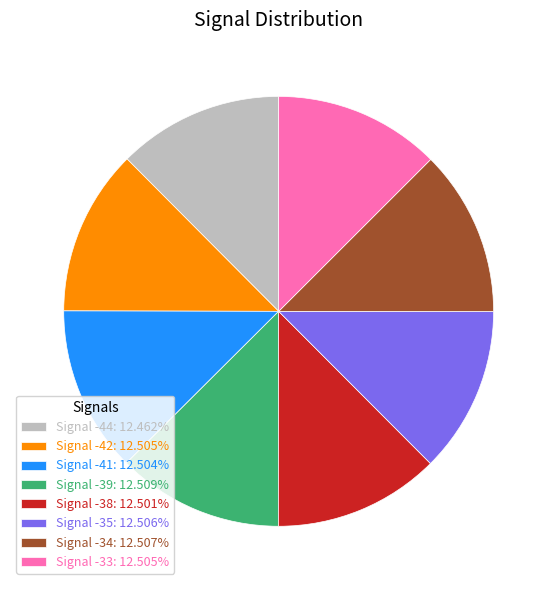

Is there a majority slice in this chart?

No